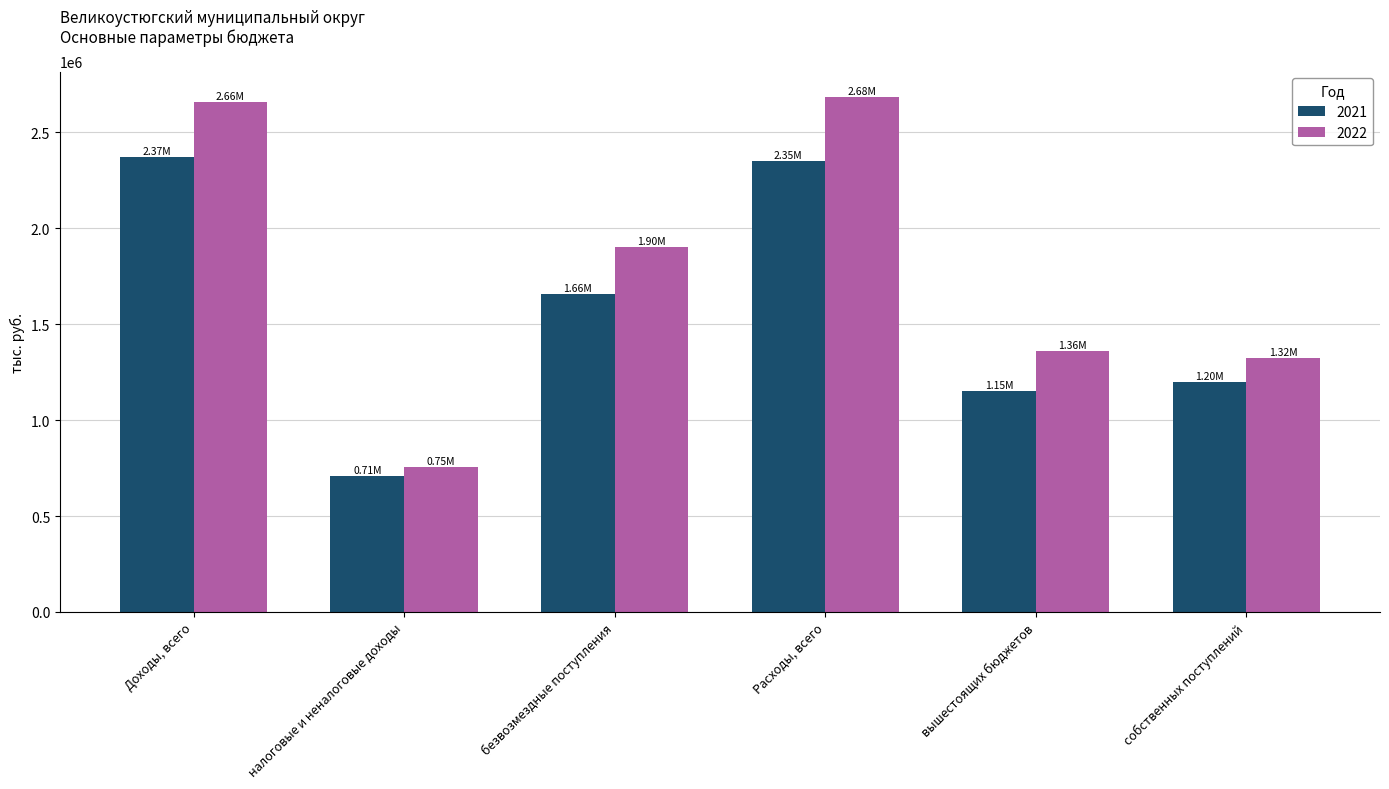

The 2022 series shows 1901863.1 at безвозмездные поступления. True or false?

True